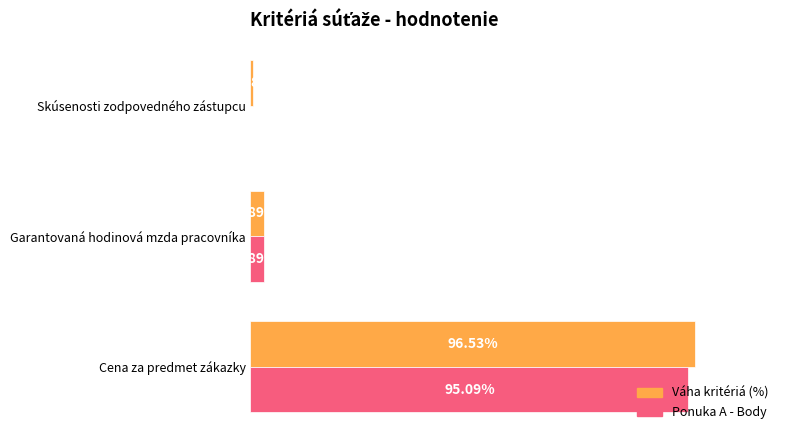

Which category has the highest value across all series?

Cena za predmet zákazky